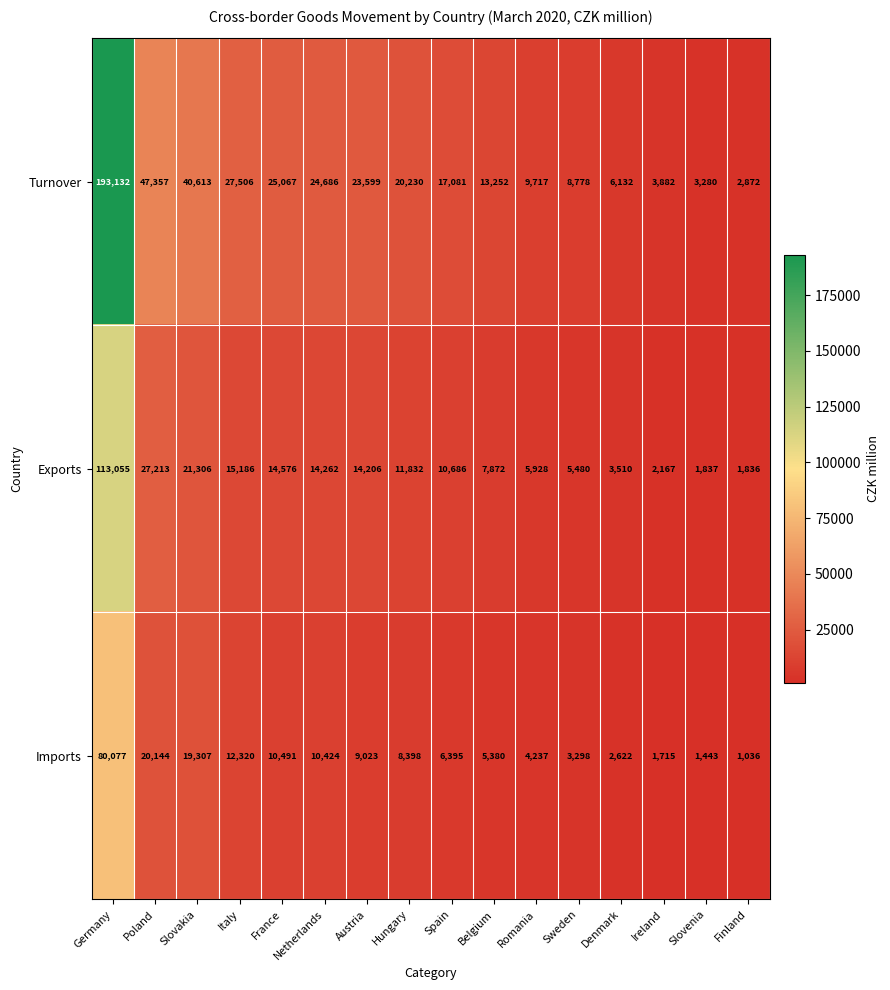

The value of Turnover at Italy is 18636. True or false?

False